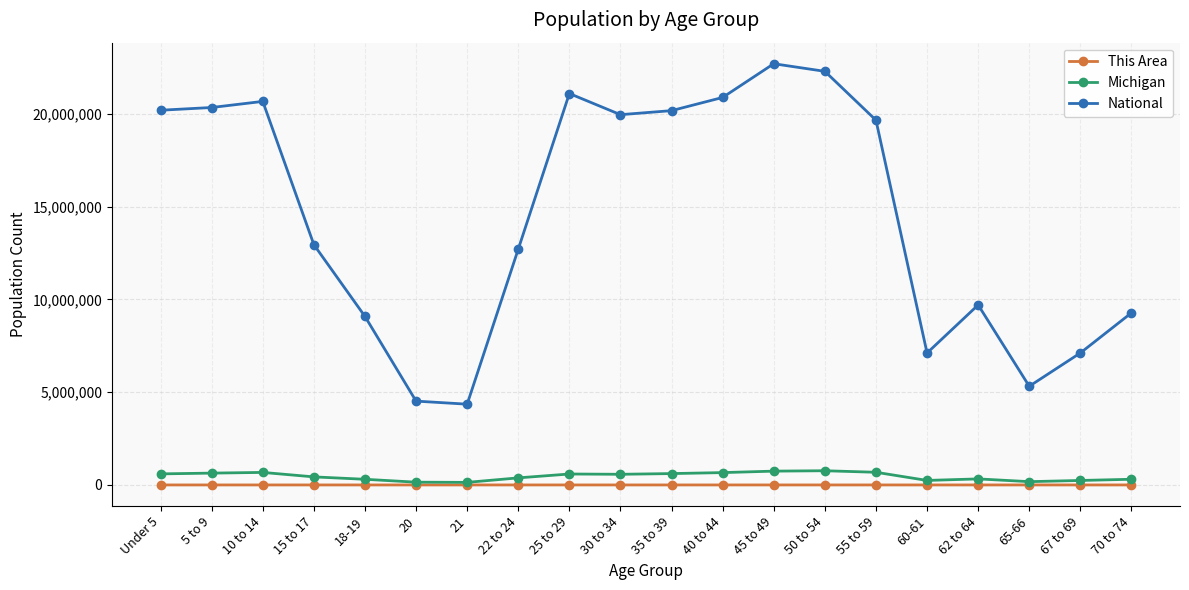

True or false: National and This Area cross at least once.

False